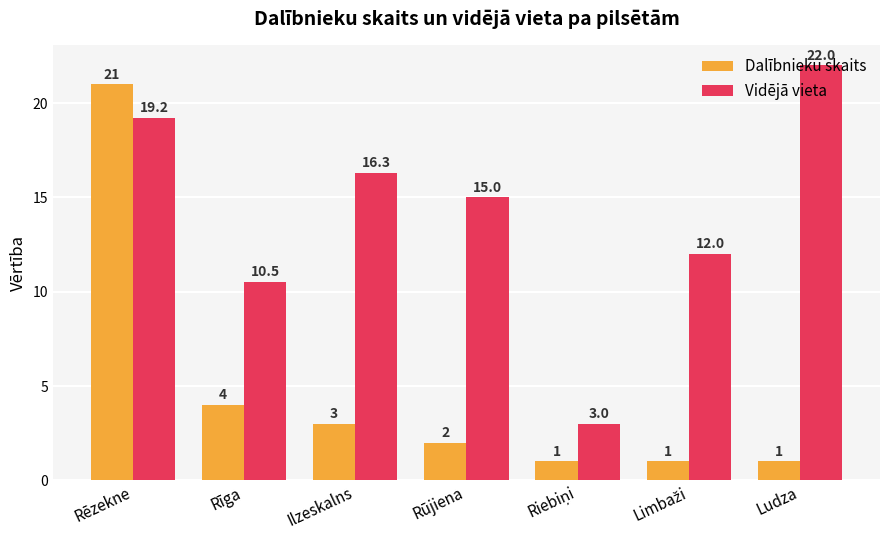

What is the highest value of the Vidējā vieta series?

22.0